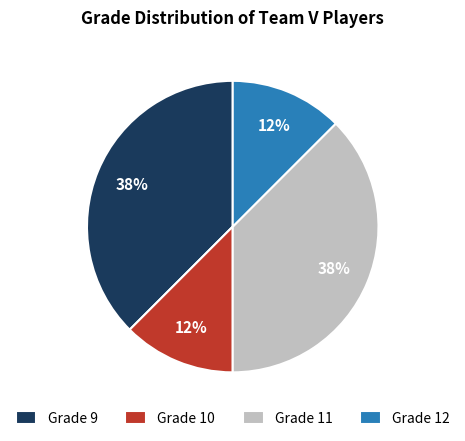

Do Grade 10 and Grade 12 together represent more than half of the pie?

No